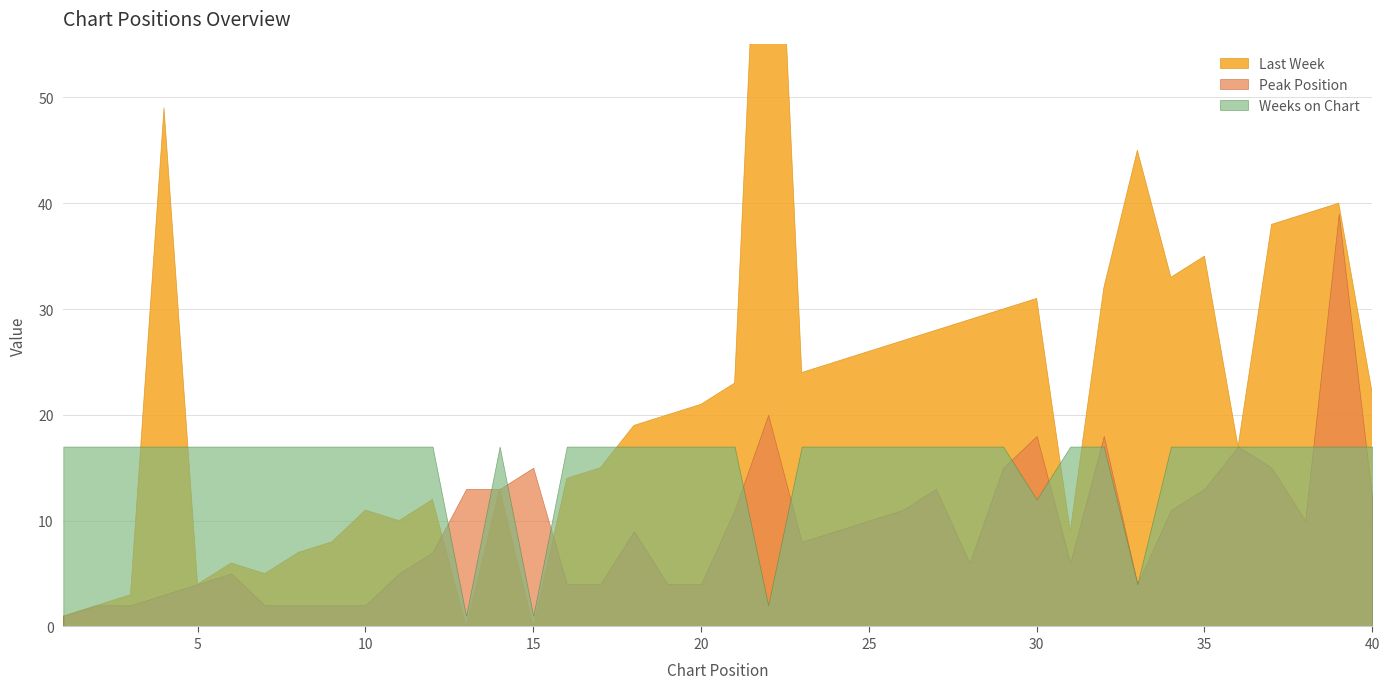

The value of Weeks on Chart at 38 is 17. True or false?

True